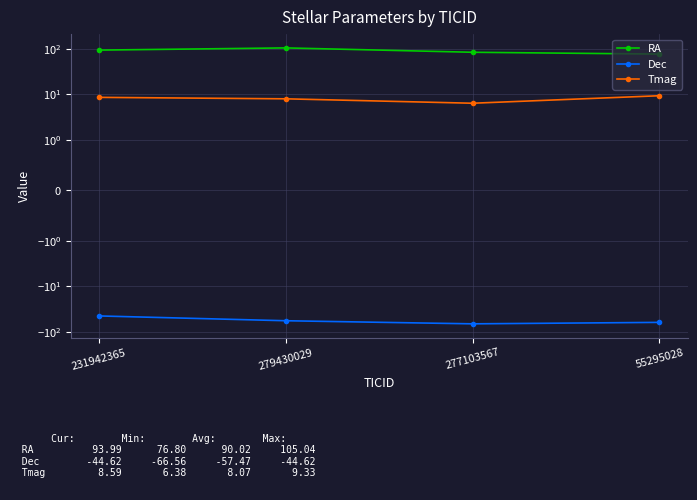

At how many categories does at least one series exceed 47?

4